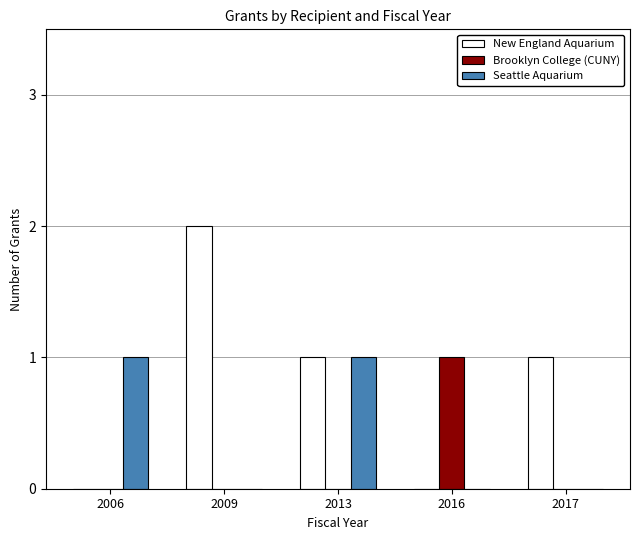

Count the number of categories in the chart.

5